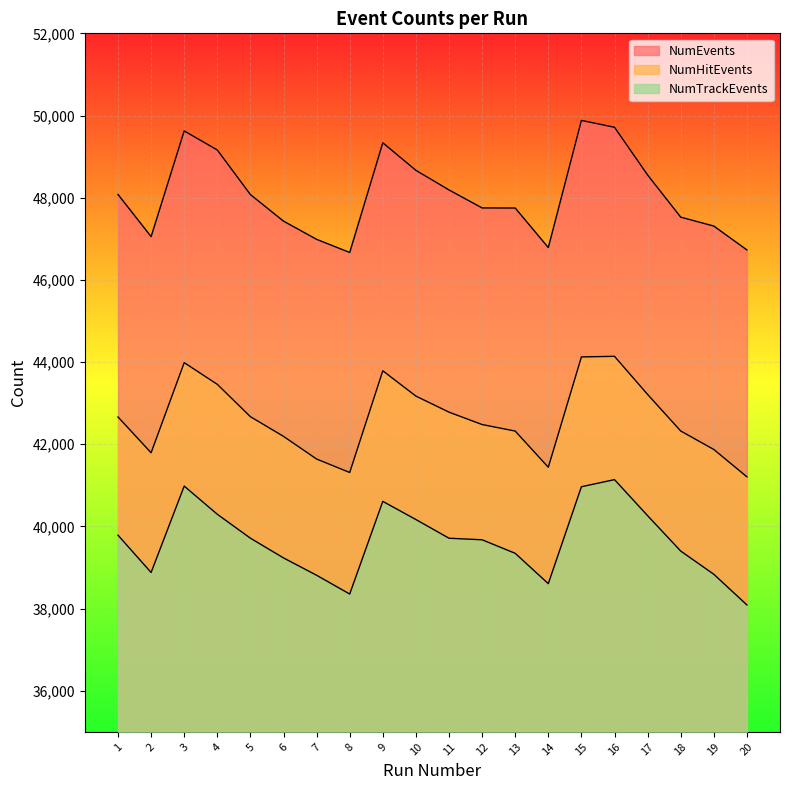

What is the maximum value shown in the chart?

49881